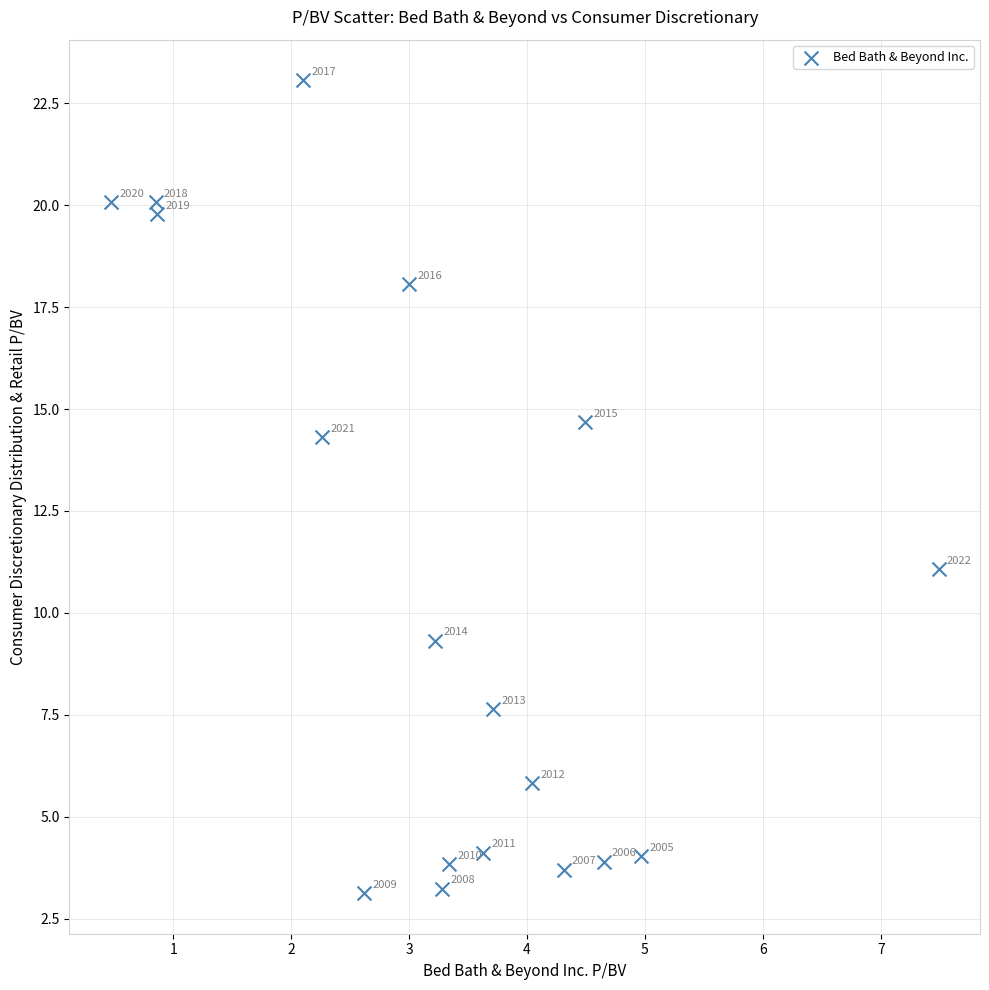

What is the range of X values (max minus min)?

7.0